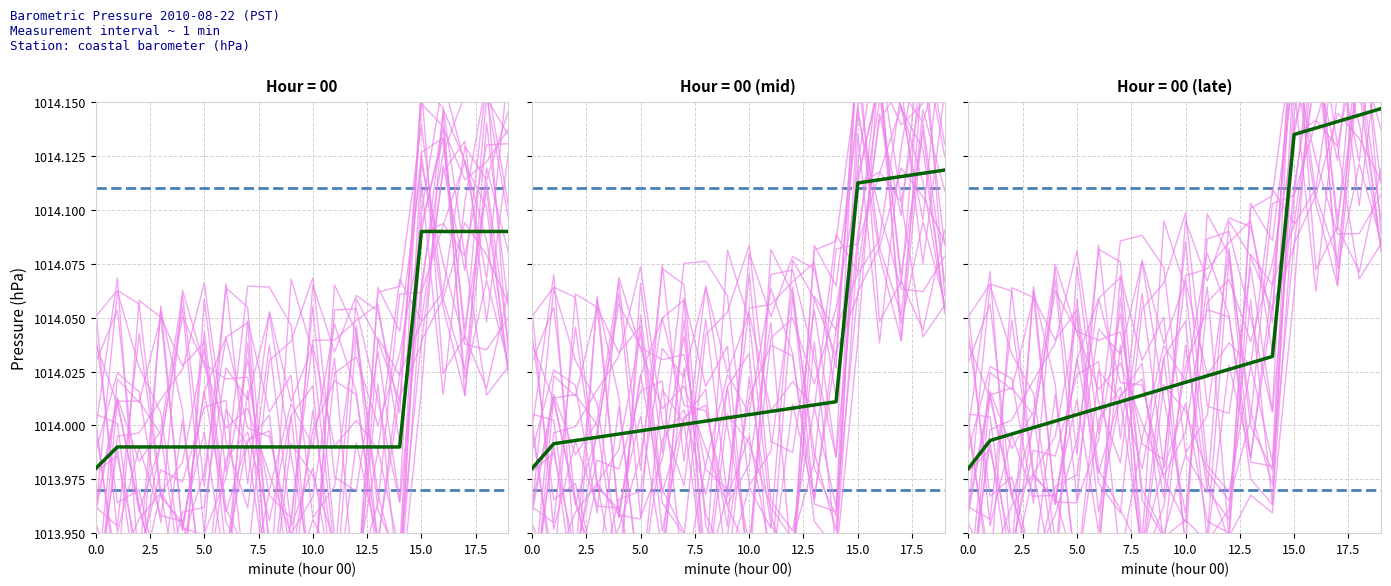

Reading left to right, transcribe all the data shown in this chart.

Barometric Pressure (hPa): 1014.0	1014.0	1014.0	1014.0	1014.0	1014.0	1014.0	1014.0	1014.0	1014.0	1014.0	1014.0	1014.0	1014.0	1014.0	1014.1	1014.1	1014.1	1014.1	1014.1
Mean Trend: 1014.0	1014.0	1014.0	1014.0	1014.0	1014.0	1014.0	1014.0	1014.0	1014.0	1014.0	1014.0	1014.0	1014.0	1014.0	1014.1	1014.1	1014.1	1014.1	1014.1